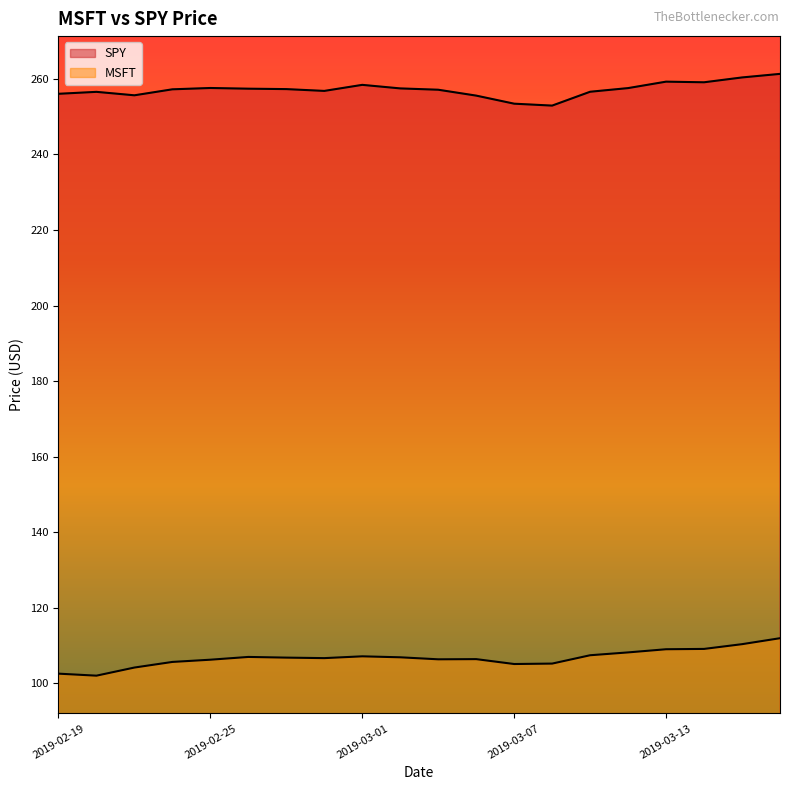

What is the total value across all series at 2019-03-11?

364.0